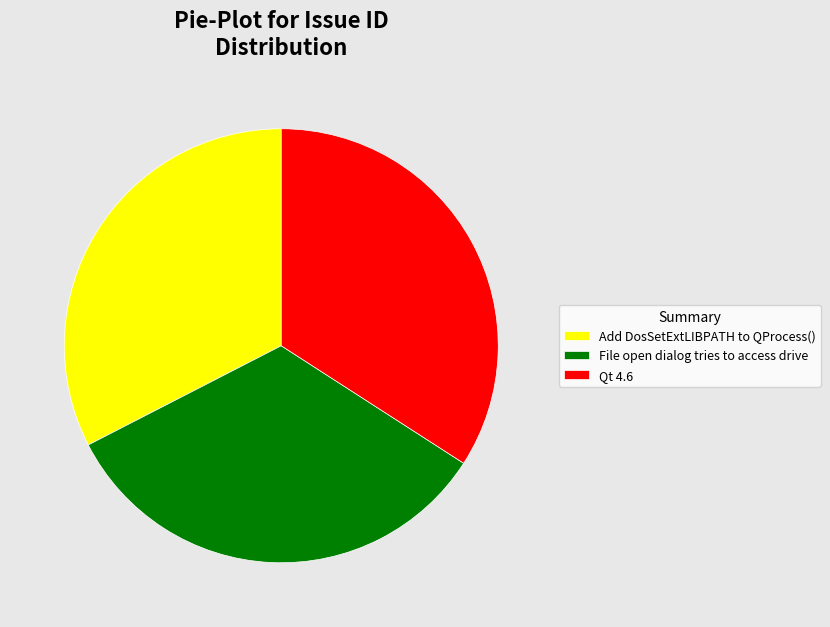

Is the sum of Add DosSetExtLIBPATH to QProcess() and File open dialog tries to access drive greater than half?

Yes